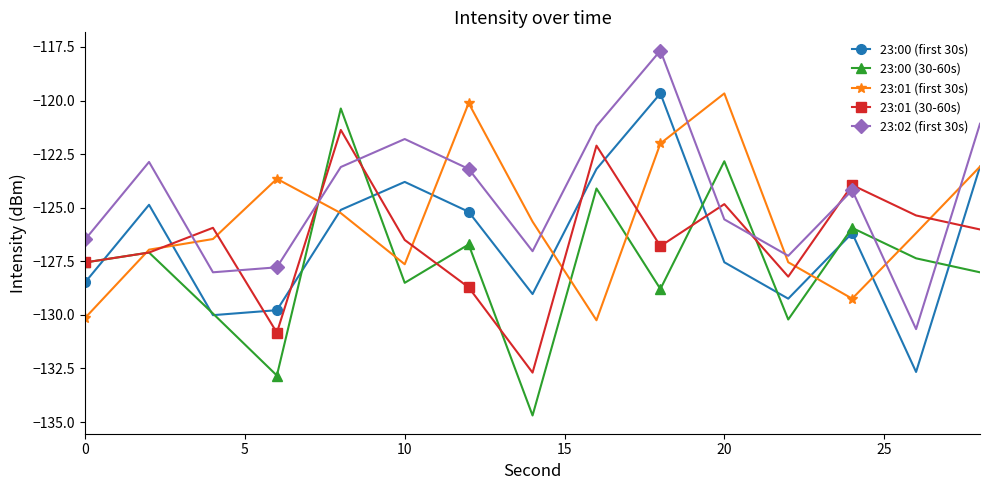

How many interior local peaks does the 23:02 (first 30s) series have?

4